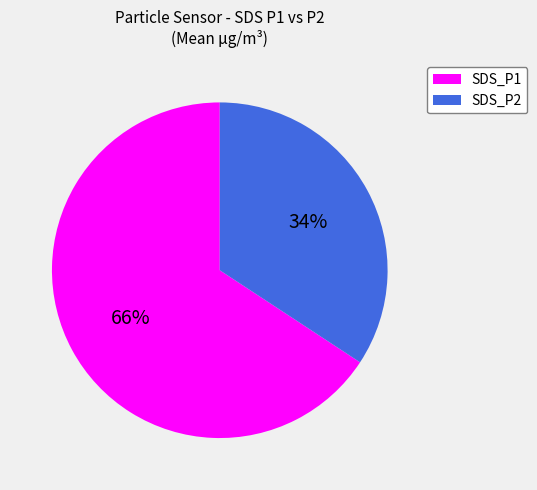

Is it true that SDS_P1 is 66% of the pie?

True